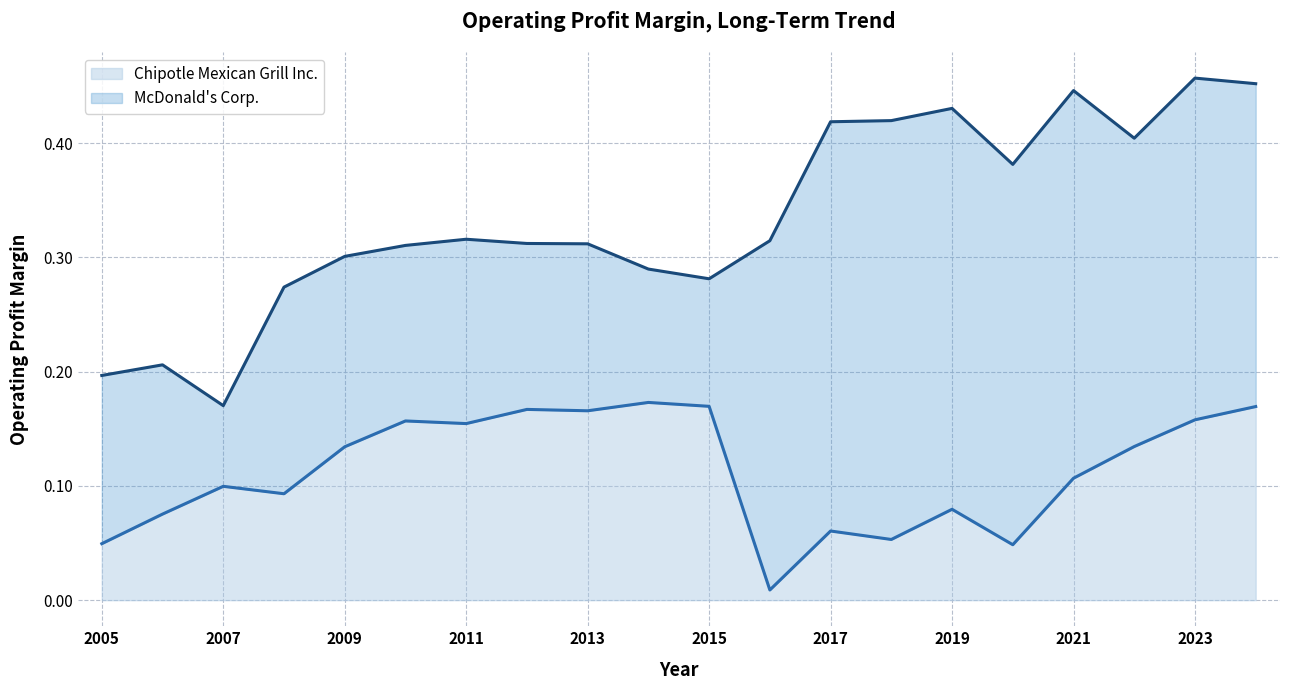

Does the chart have visible grid lines?

Yes